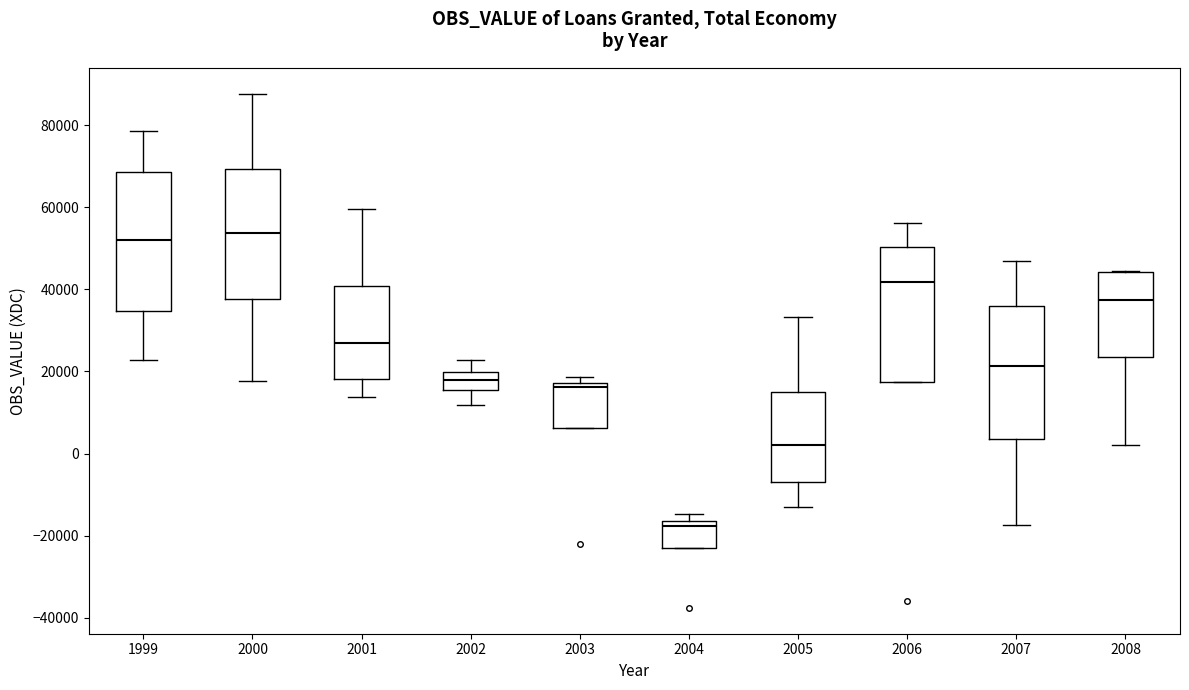

Where does the lower whisker of the box at x = 2000 end on the y-axis? The values are not printed on the chart, so give them approximately, as read against the axis.

18000